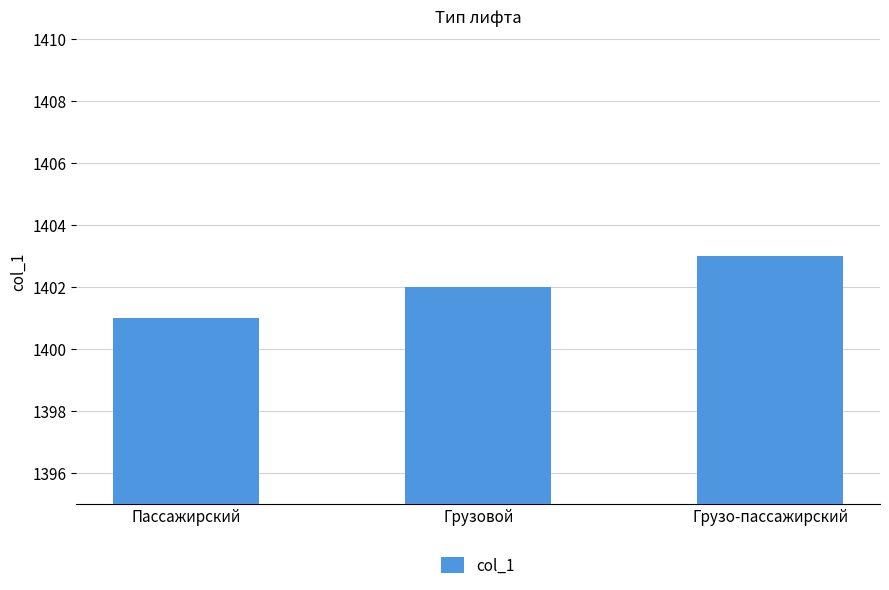

What is the label of the 2nd bar from the right?

Грузовой